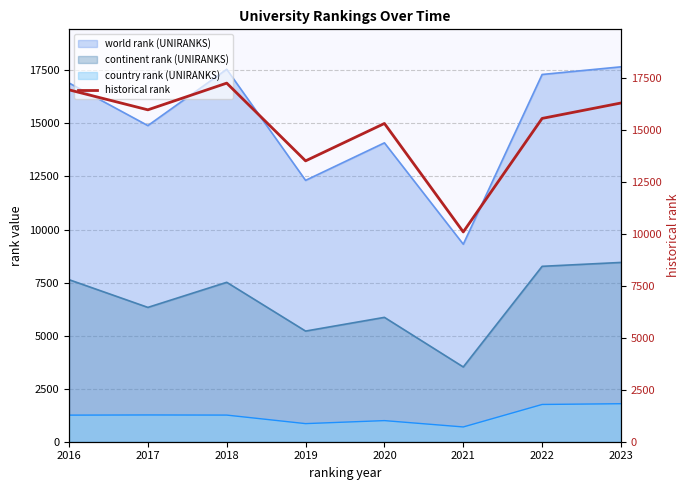

Which label corresponds to the smallest value in the chart?

2021